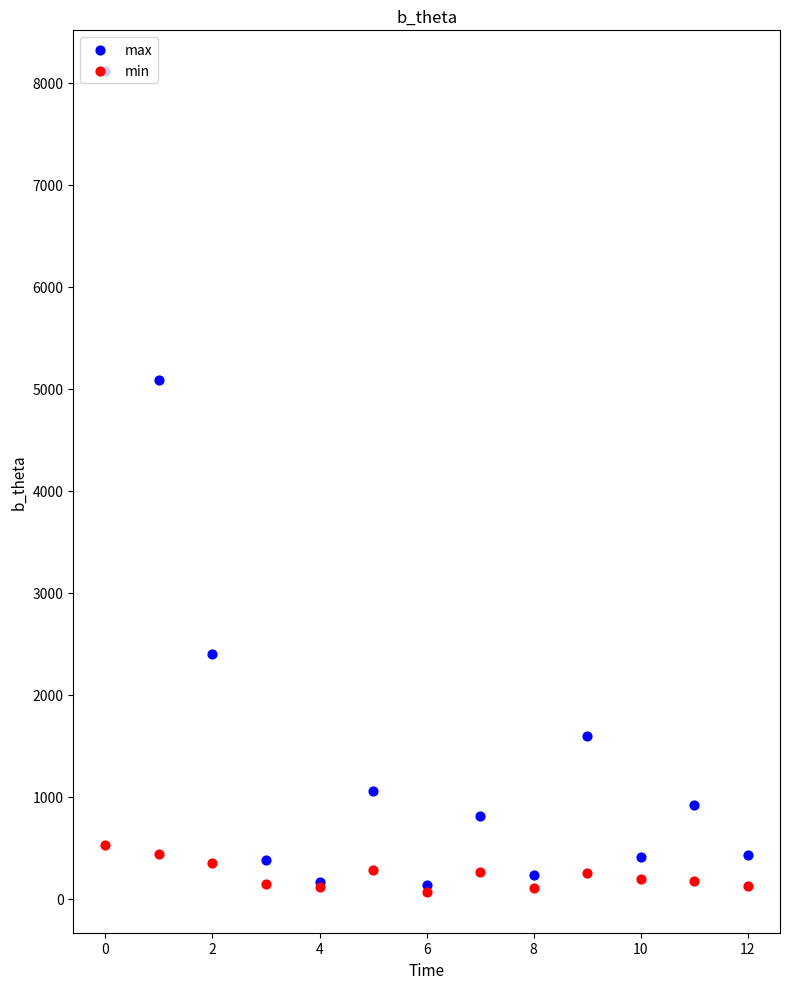

Which series has the largest total across all categories?

max